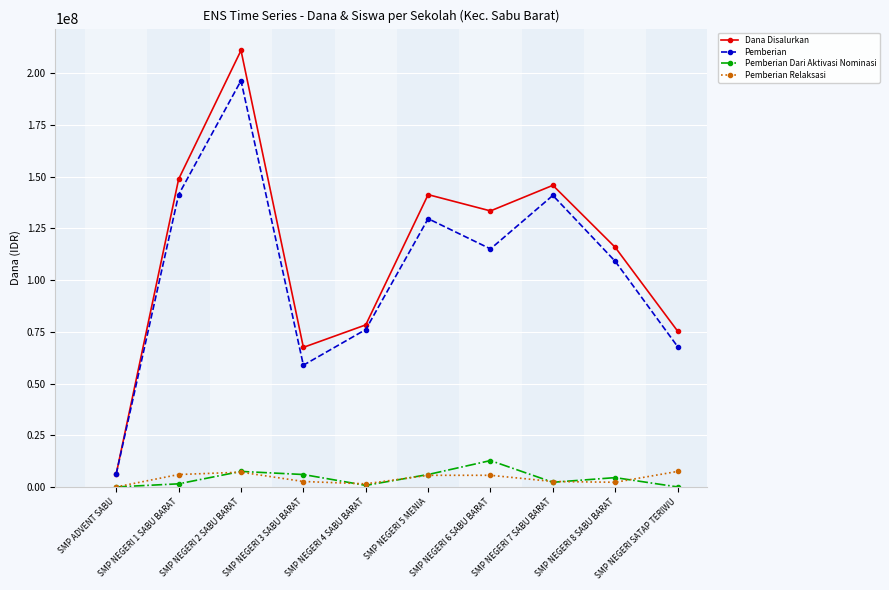

Which series has the largest total across all categories?

Dana Disalurkan